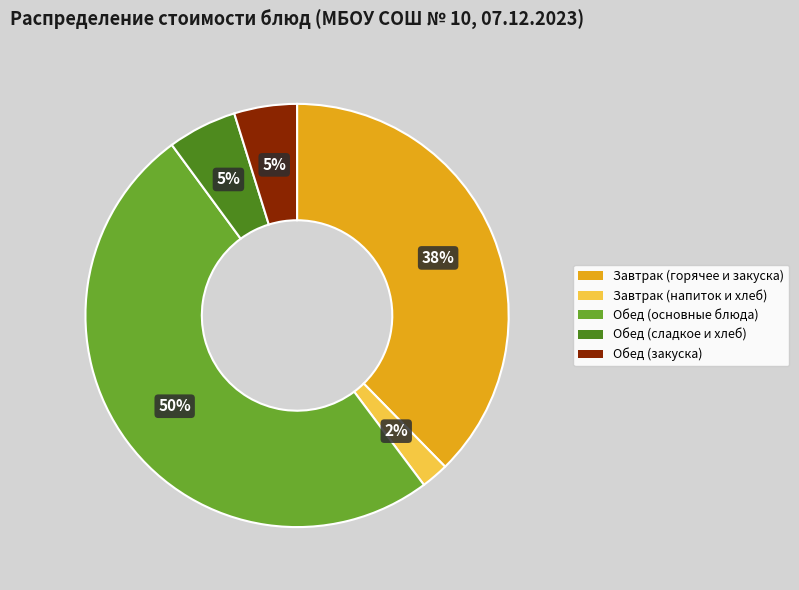

Count the number of slices in the pie.

5